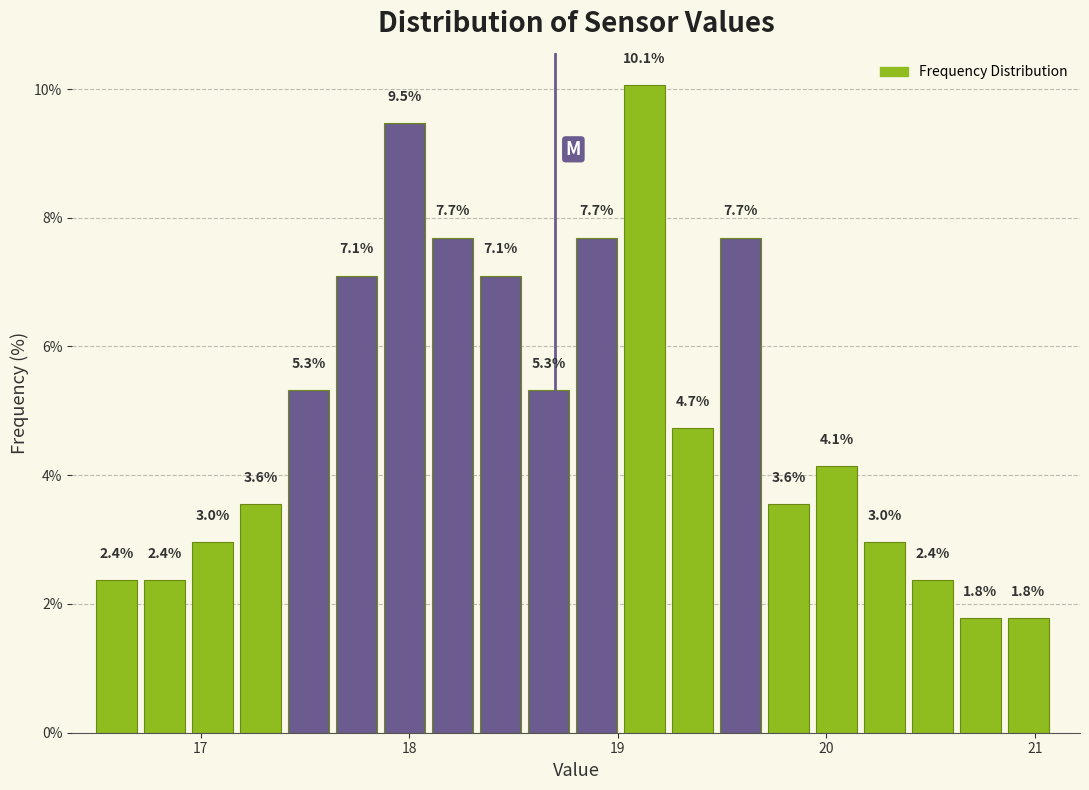

Read against the x-axis, roughly where is the centre of the tallest bar?

19.1